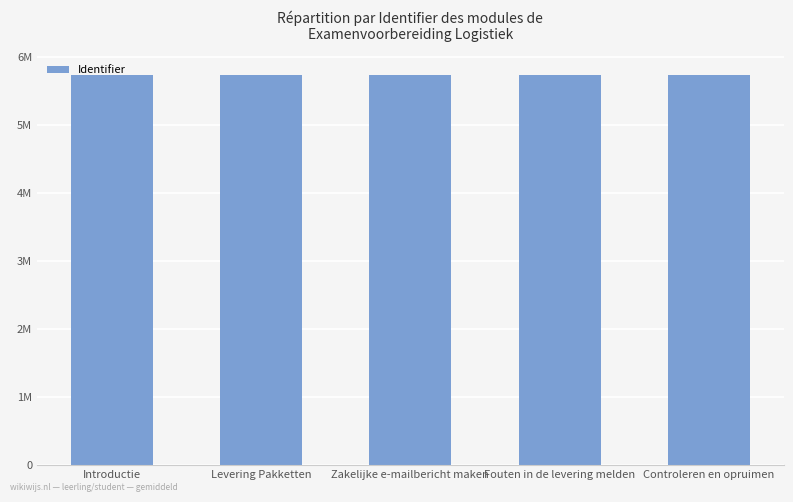

What is the change in value from Zakelijke e-mailbericht maken to Fouten in de levering melden?

+28